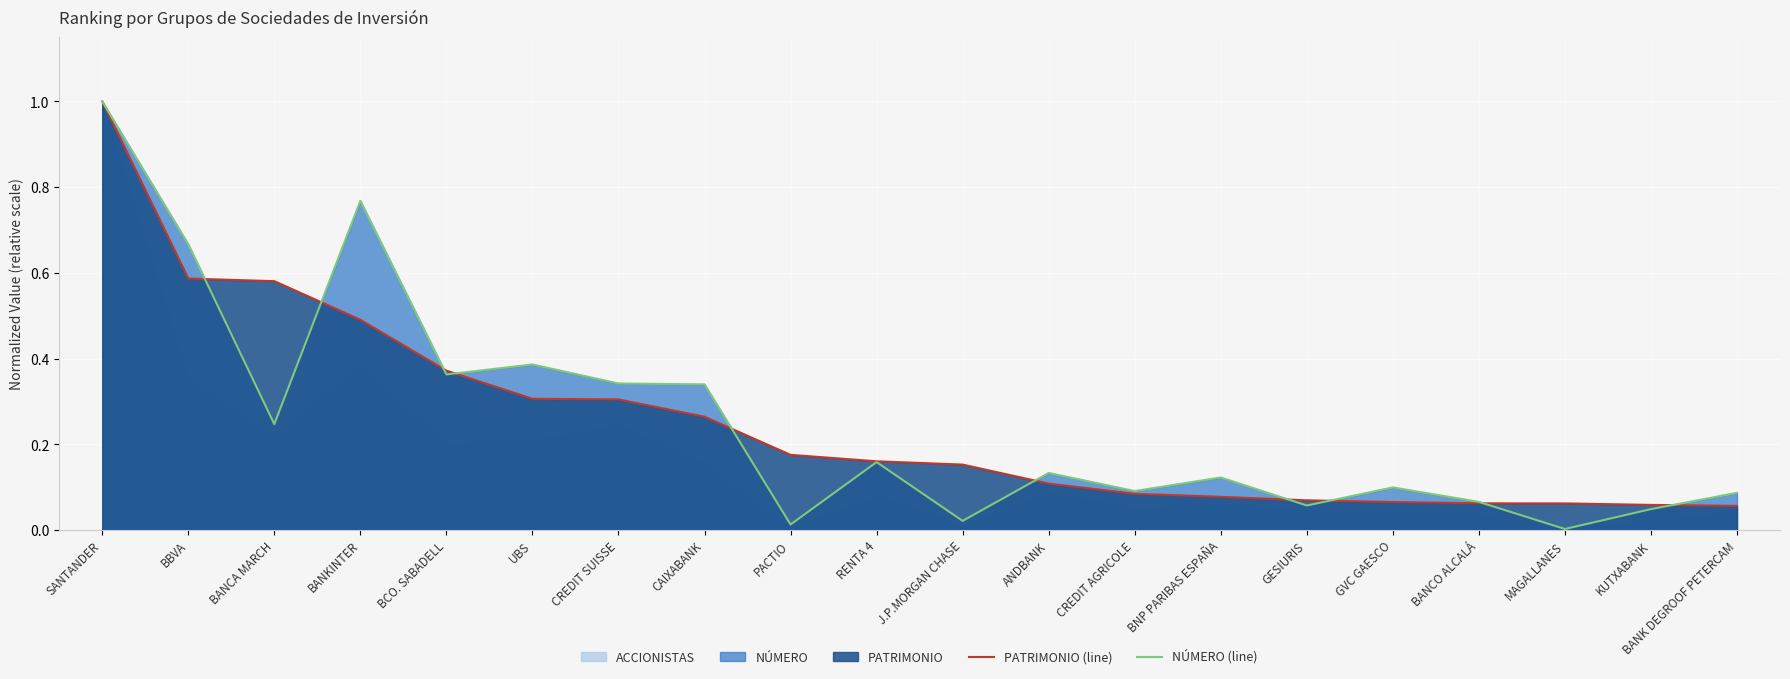

What is the difference between the maximum and second lowest values in the NÚMERO (line) series?

1.0